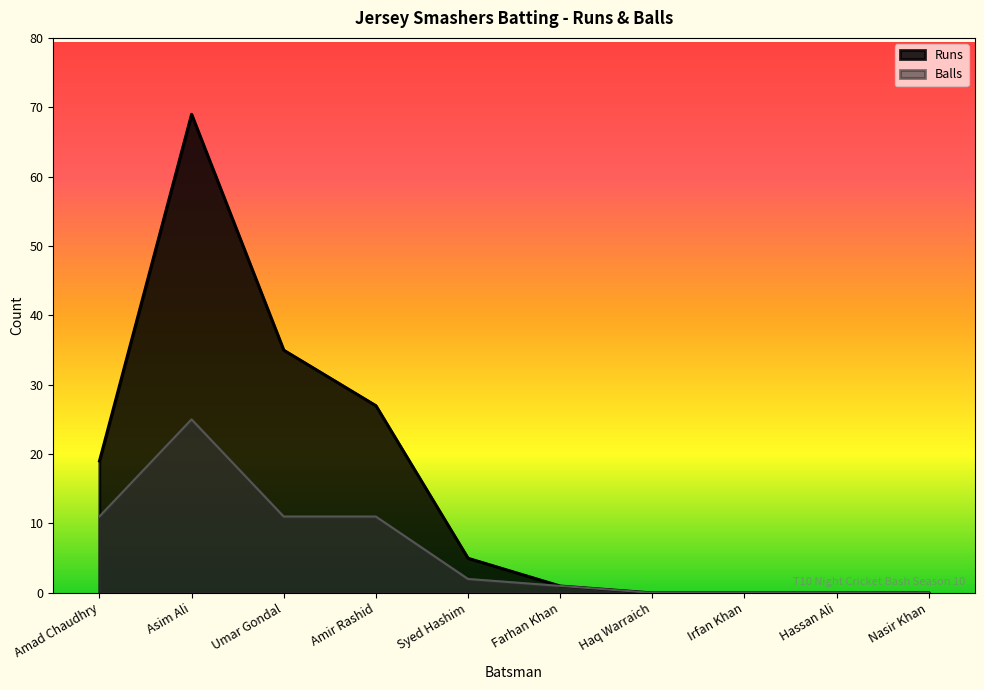

Read the Balls value at Asim Ali, to the nearest 10.

20